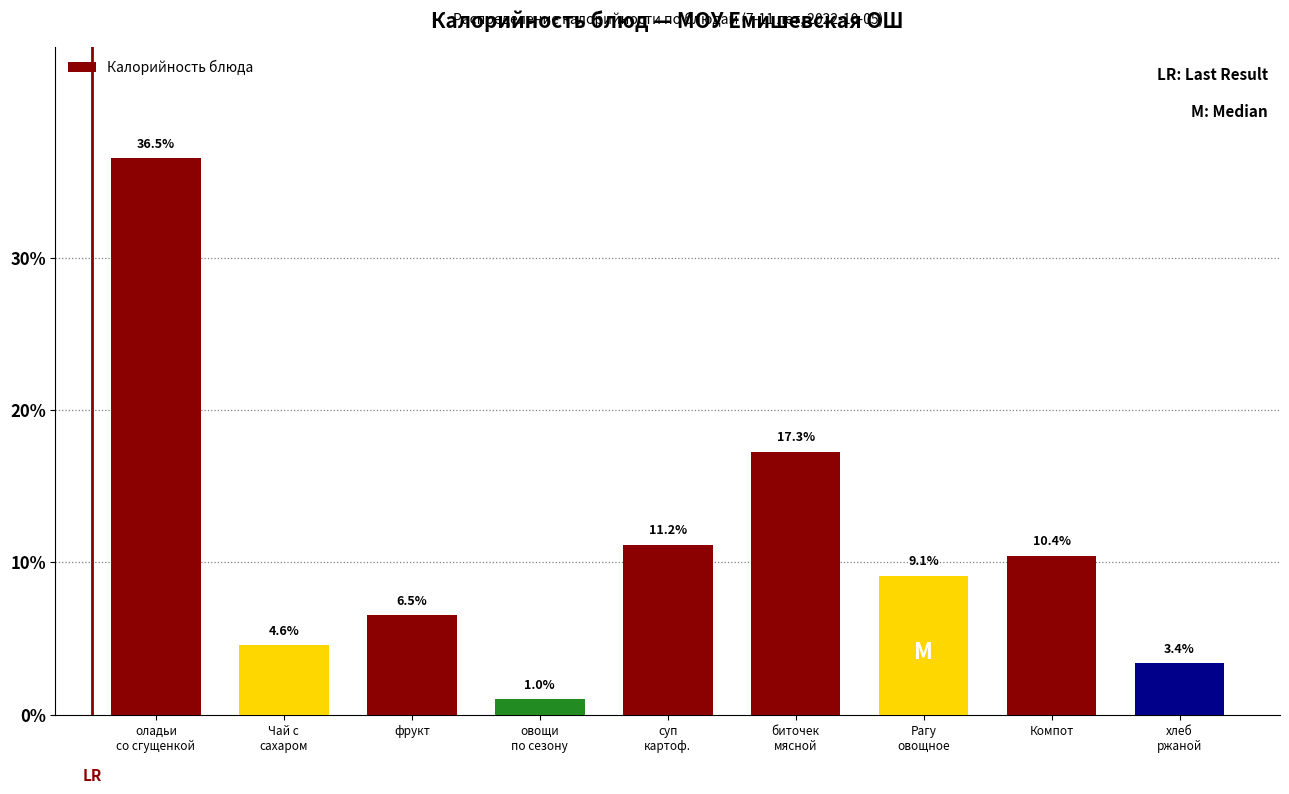

Reading right to left, what are all the values shown in this chart?

3.4	10.4	9.1	17.3	11.2	1.0	6.5	4.6	36.5